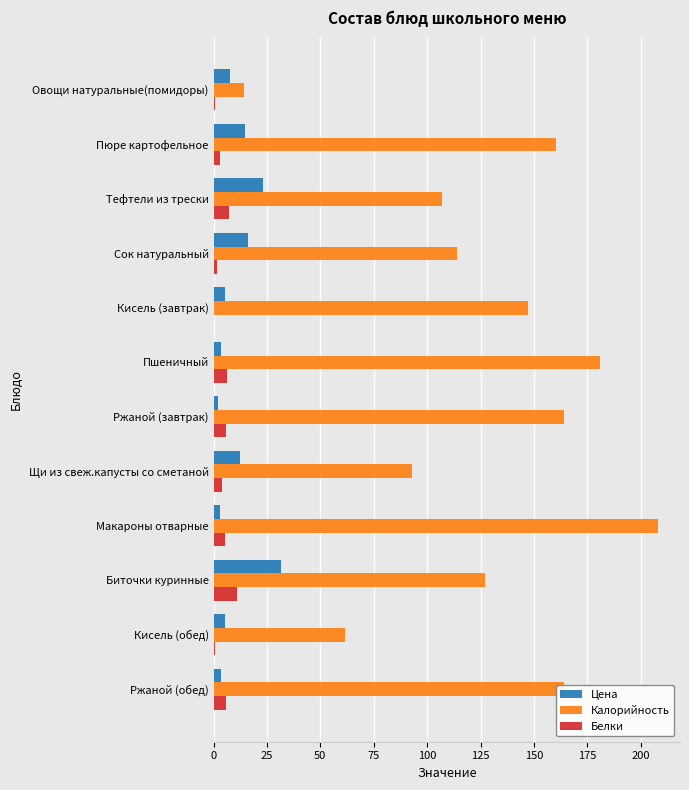

Between Сок натуральный and Пшеничный, which series saw the biggest shift?

Калорийность